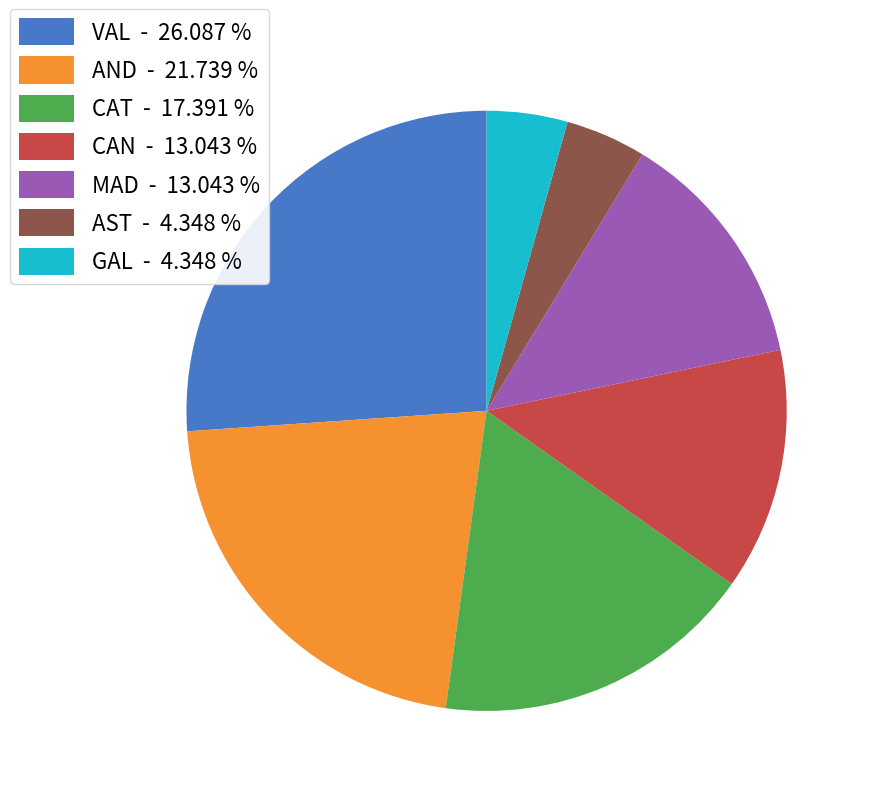

Which slice is the largest?

VAL - 26.087 %